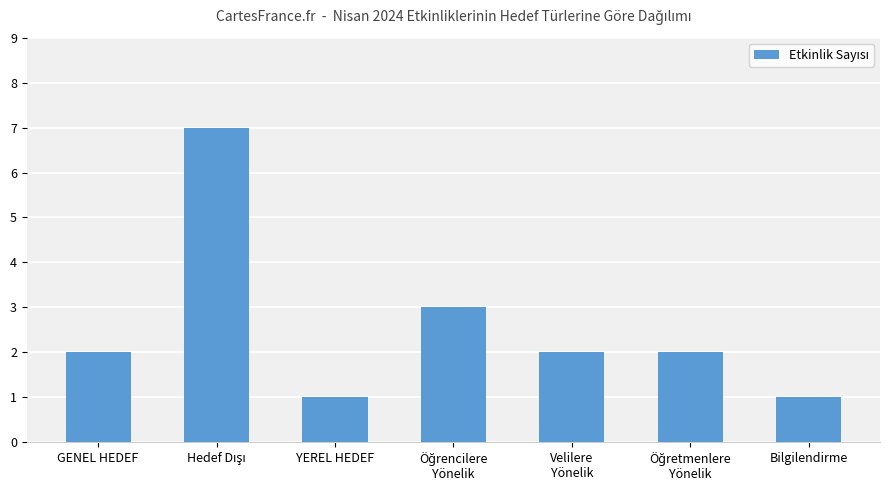

What is the value of the 5th bar from the left?

2